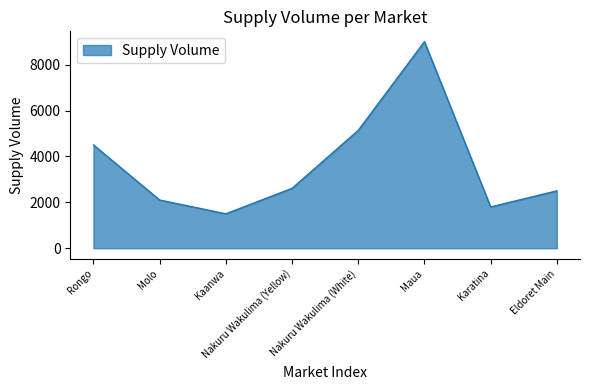

How many values are below 2610?

4